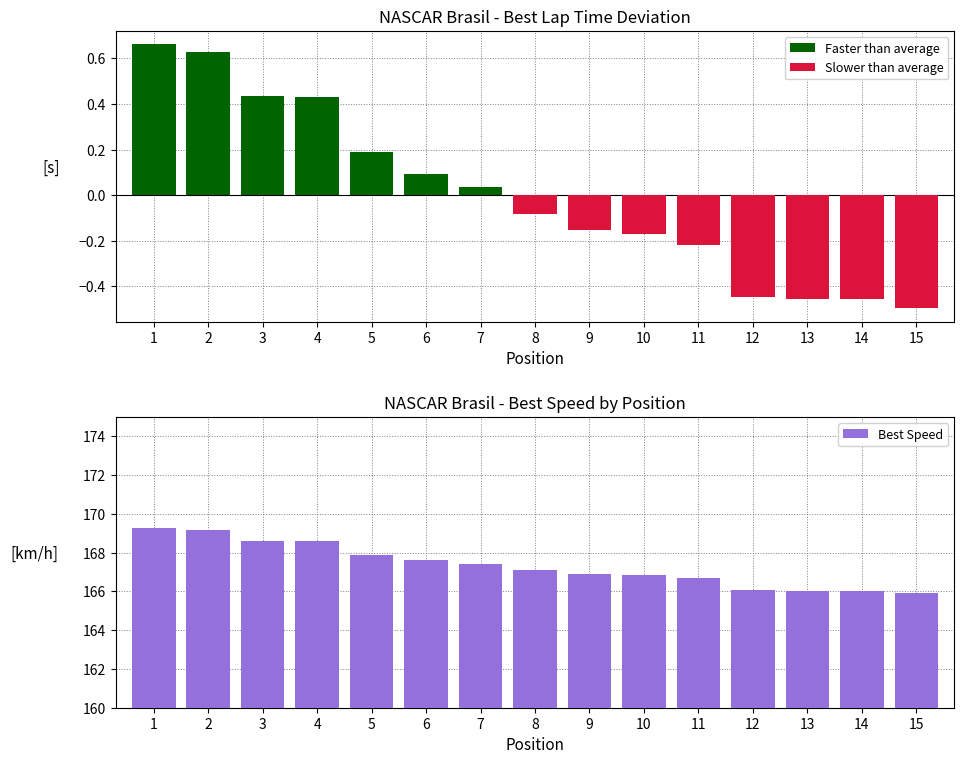

What is the maximum value shown in the chart?

169.3